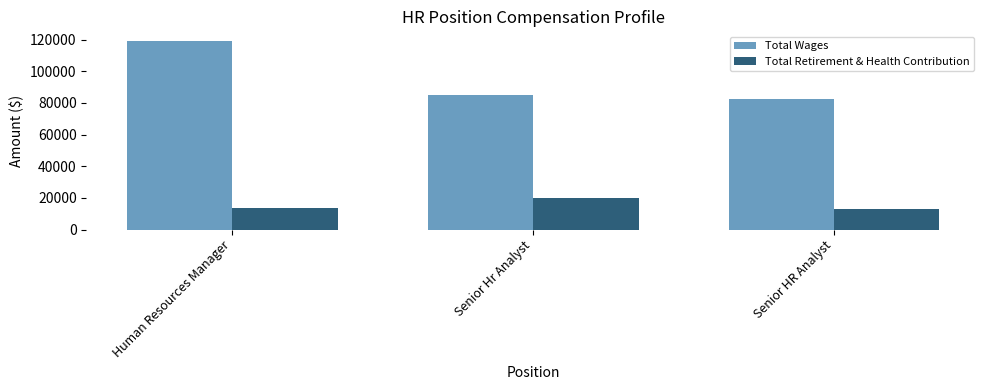

At which label does Total Retirement & Health Contribution reach its peak?

Senior Hr Analyst